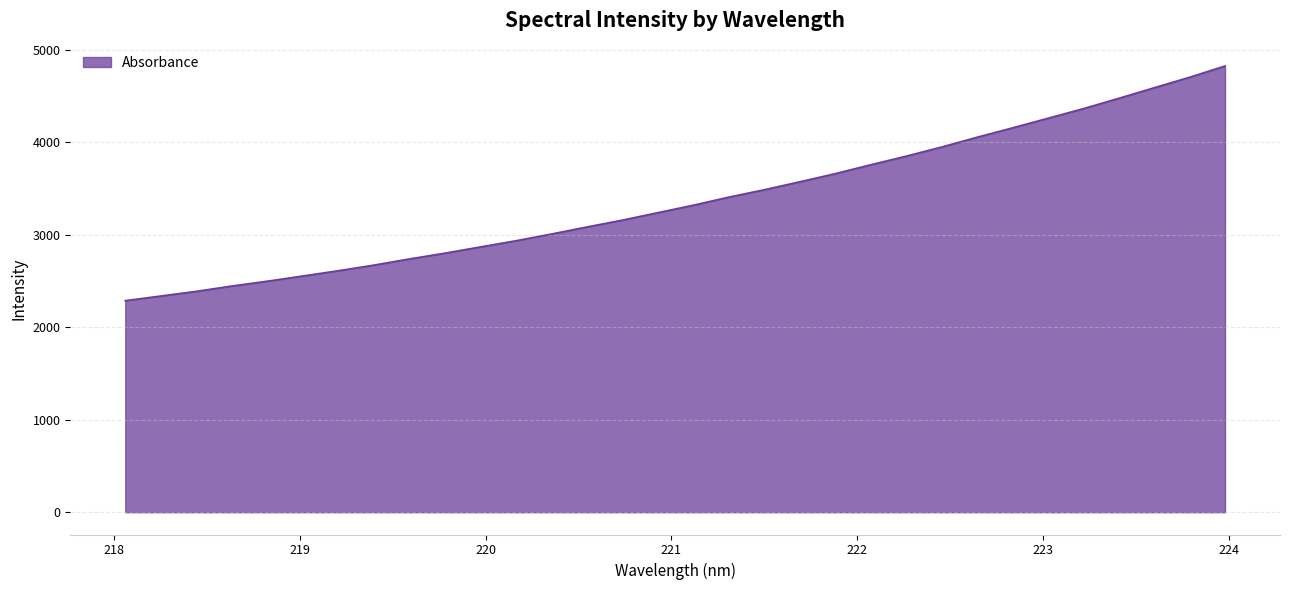

Count the number of data series in this chart.

1